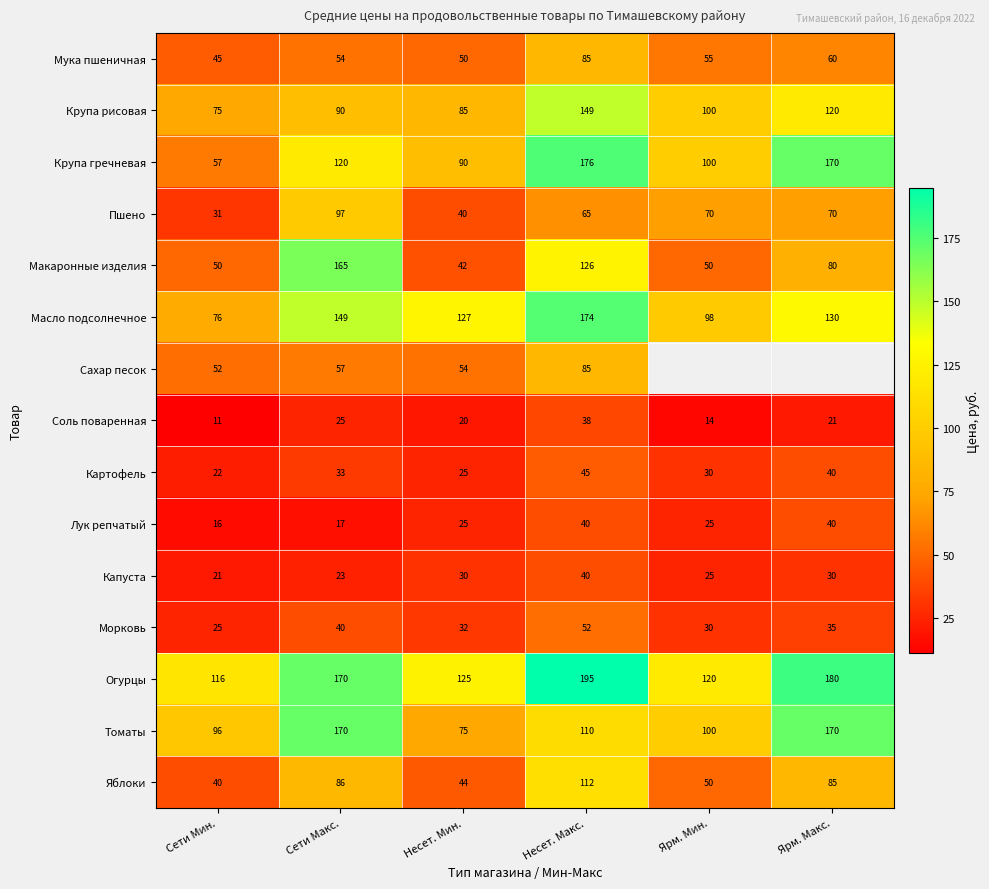

The Пшено series shows 129.2 at Сети Макс.. True or false?

False